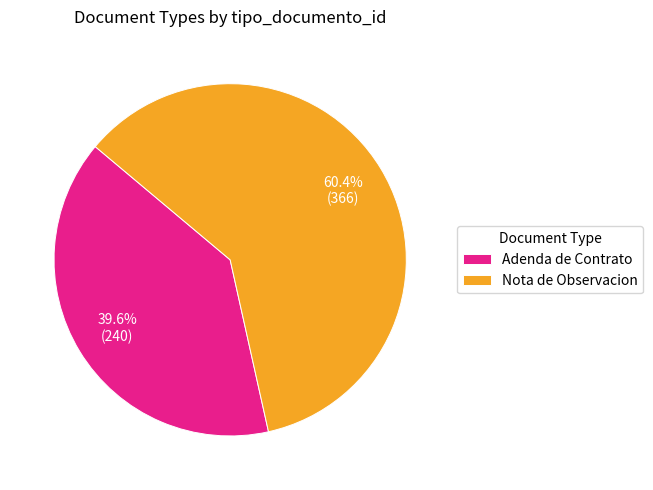

Rank the categories by value from lowest to highest.

Adenda de Contrato, Nota de Observacion